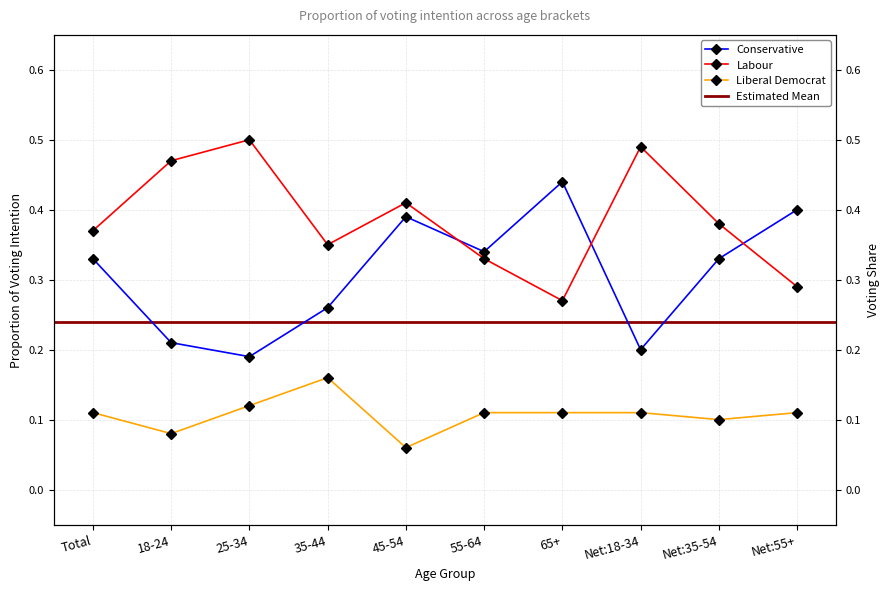

True or false: Liberal Democrat and Labour cross at least once.

False